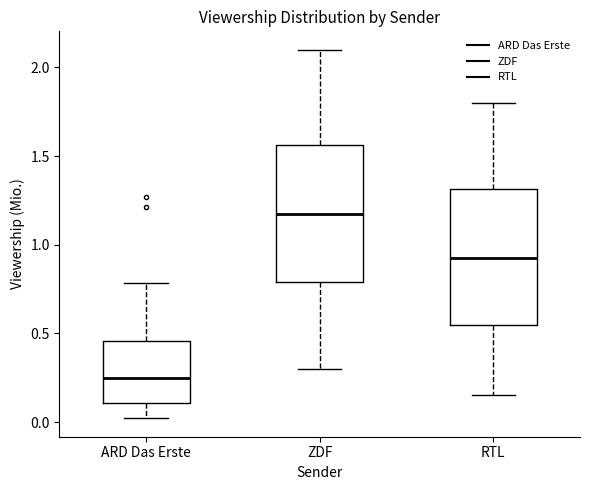

Which box's median line is the lowest?

ARD Das Erste